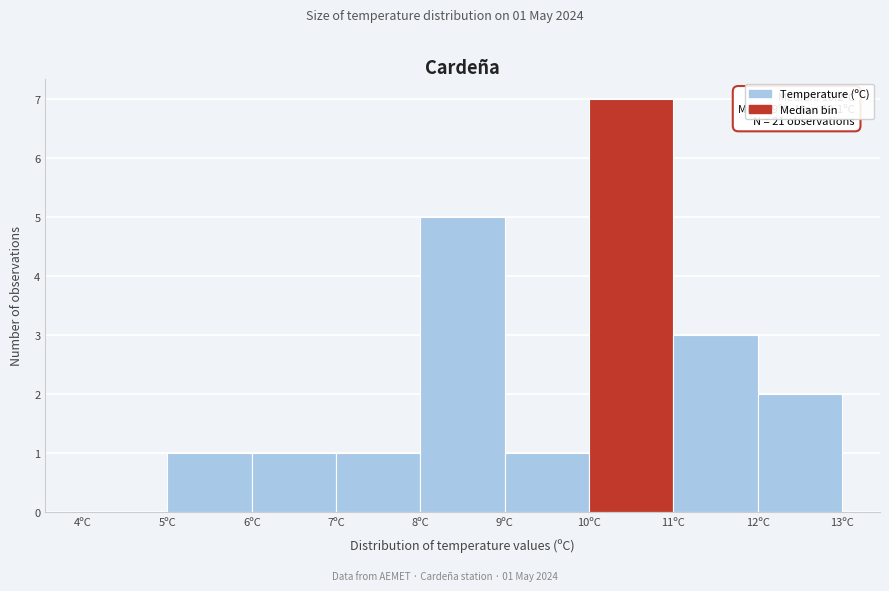

Over which range of the x-axis is the bar tallest?

10 to 11